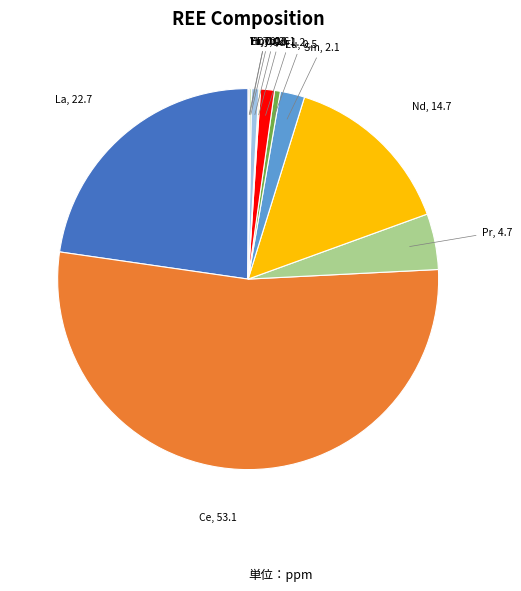

Which has a higher value, Nd or La?

La